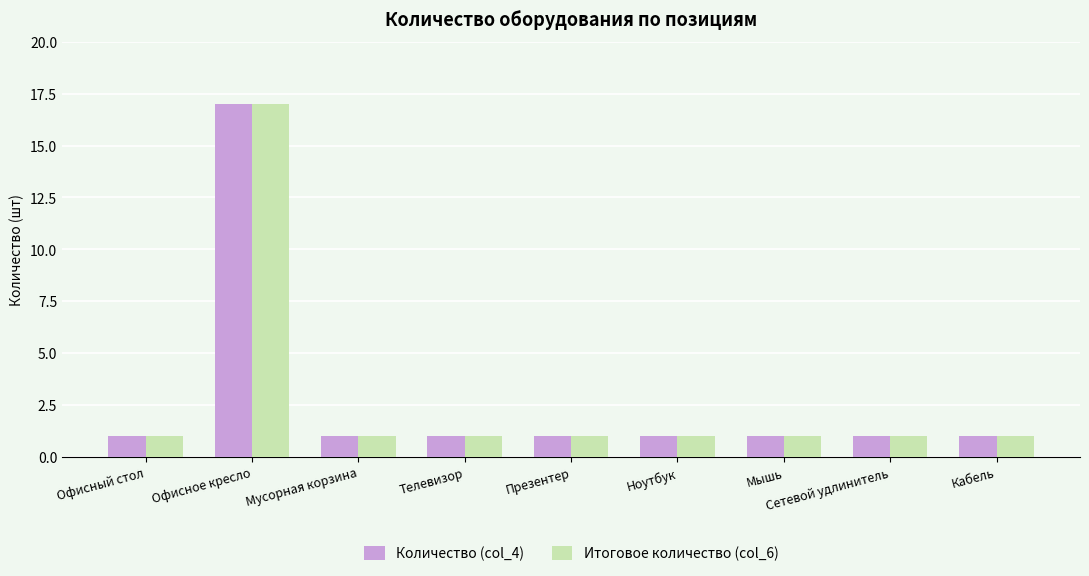

The value of Количество (col_4) at Кабель is 1. True or false?

True